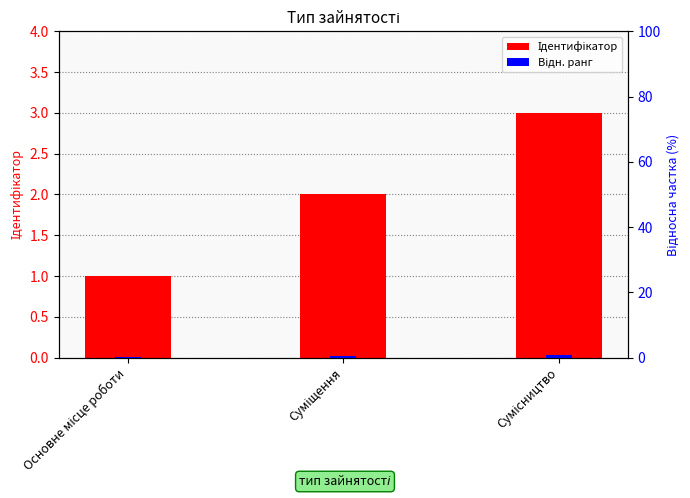

Reading left to right, list all the values displayed in this chart.

Ідентифікатор: 1.0	2.0	3.0
Відн. ранг: 0.3	0.6	0.9